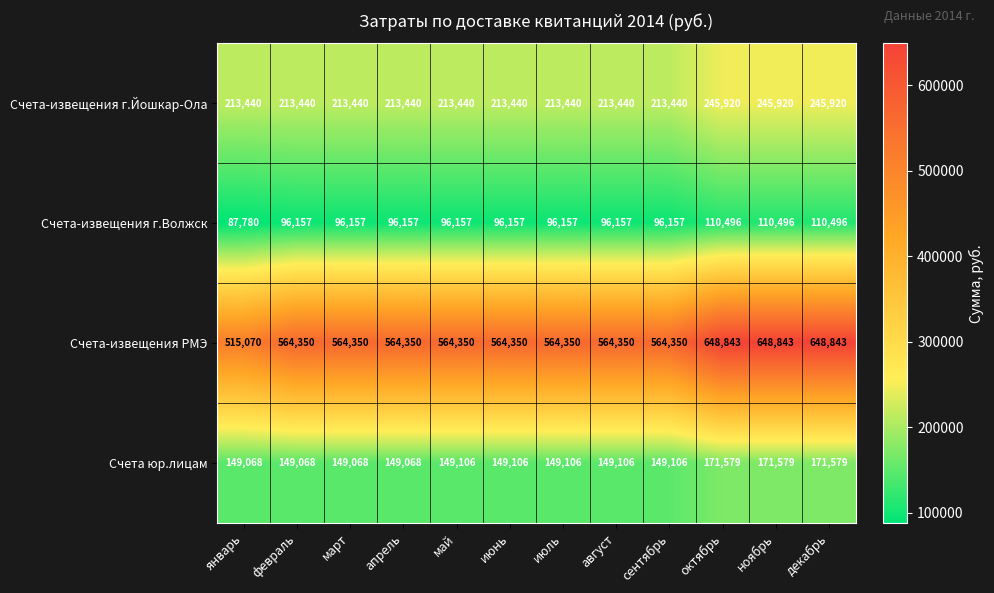

What is the difference between the Счета-извещения г.Волжск values at июль and ноябрь?

14339